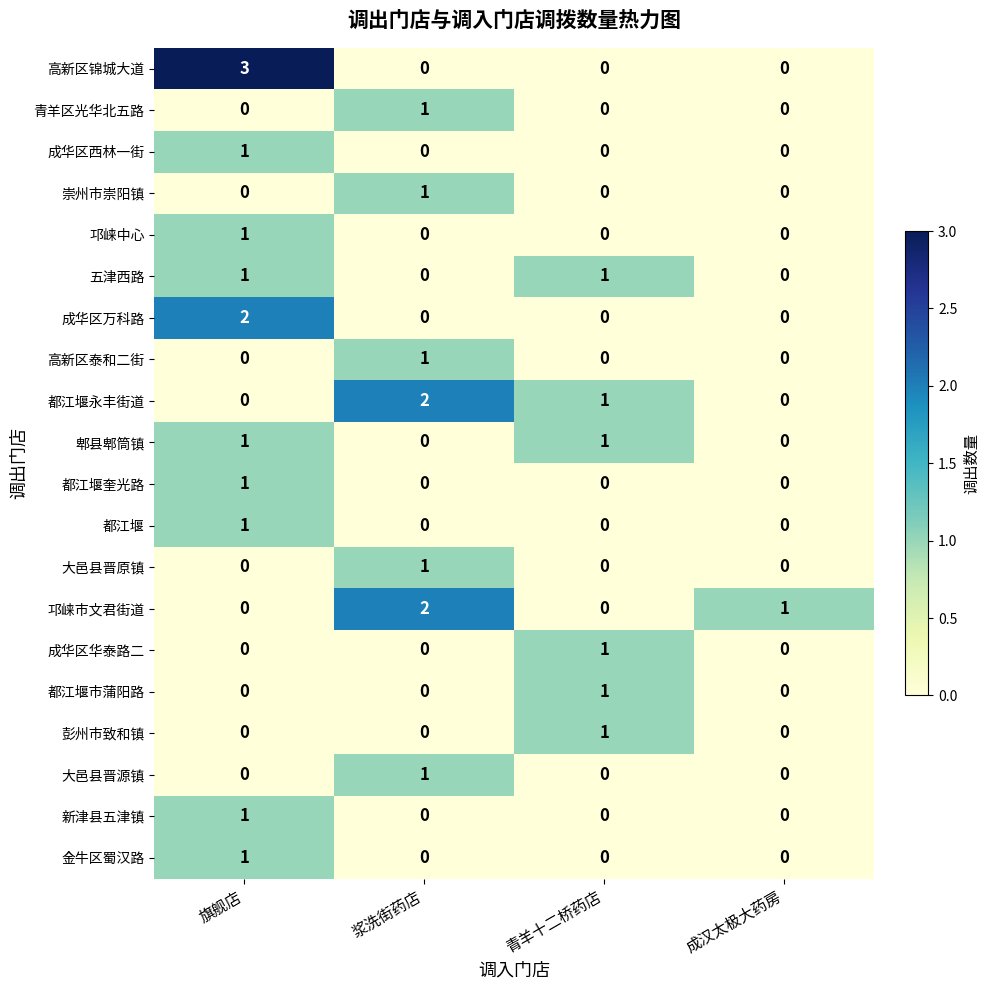

How many positive values does the 新津县五津镇 series have?

1